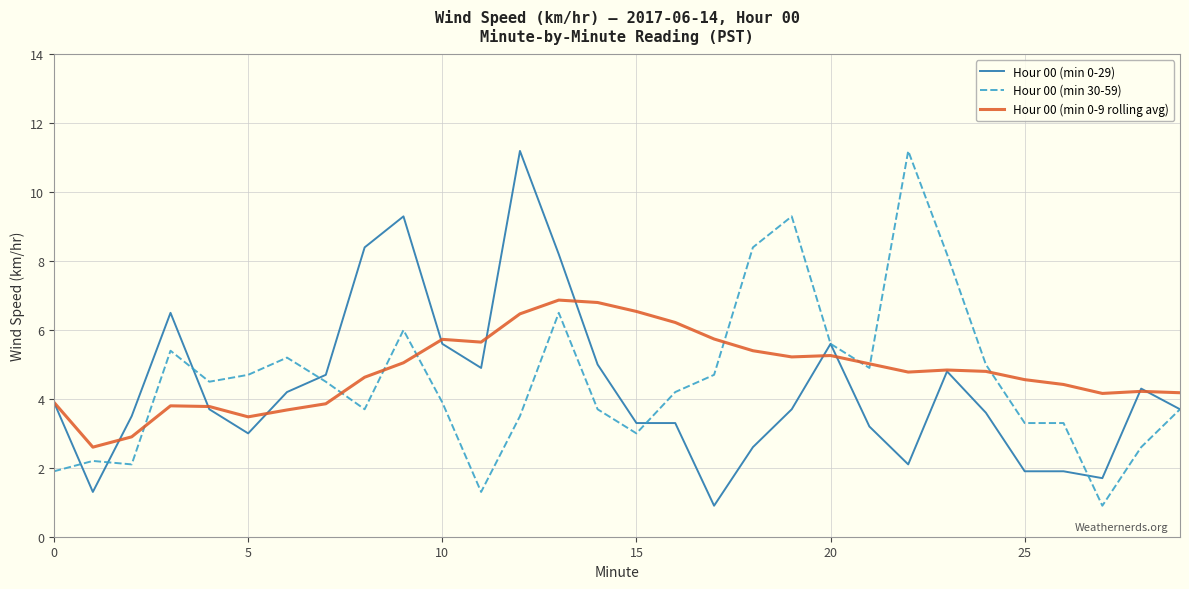

What is the maximum value shown in the chart?

11.2